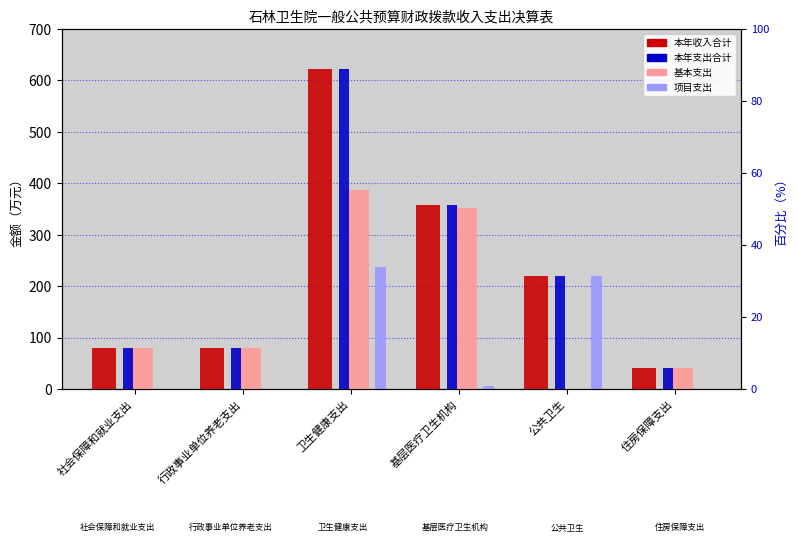

Which category has the lowest value in the 本年支出合计 series?

住房保障支出